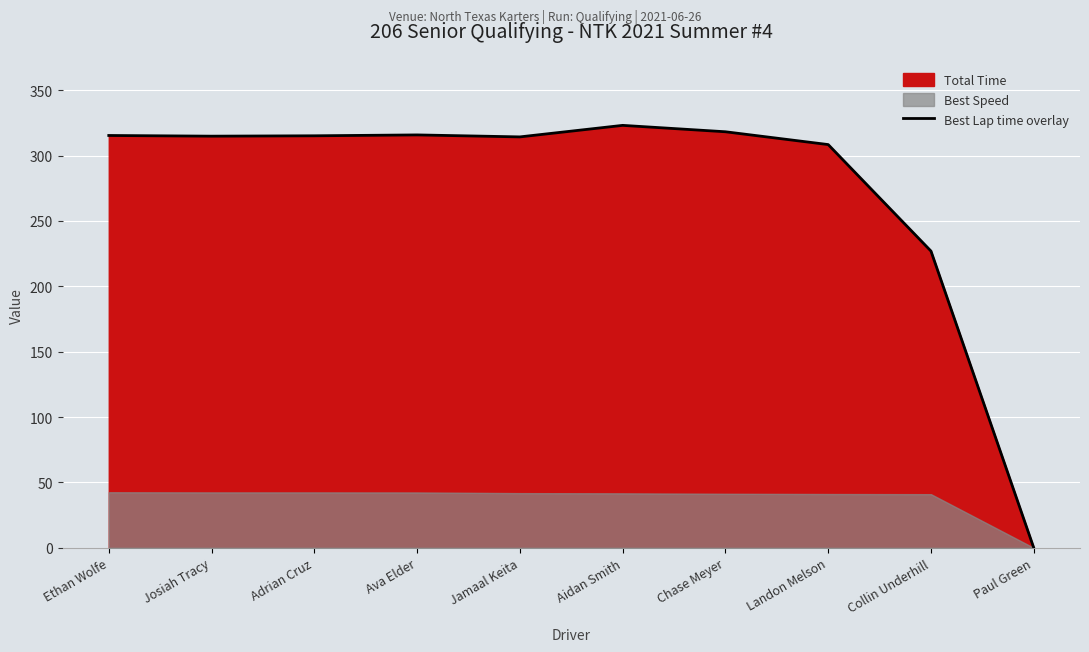

What is the label of the 4th point from the right?

Chase Meyer